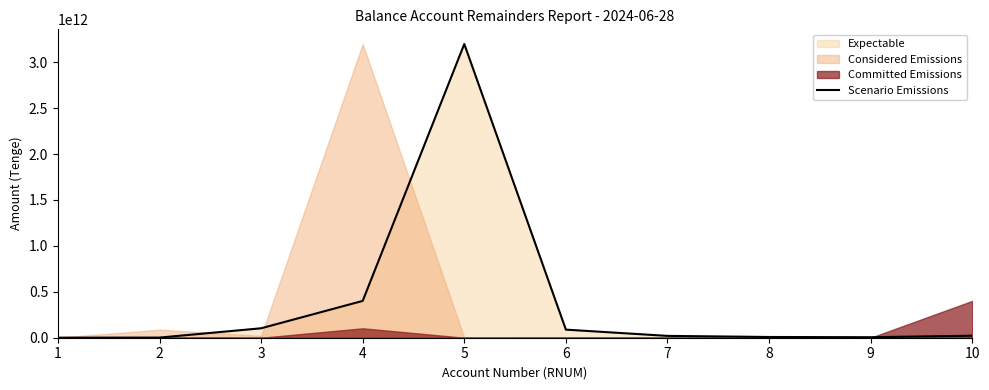

Approximately how many times larger is the value at 6 compared to 3?

0.9